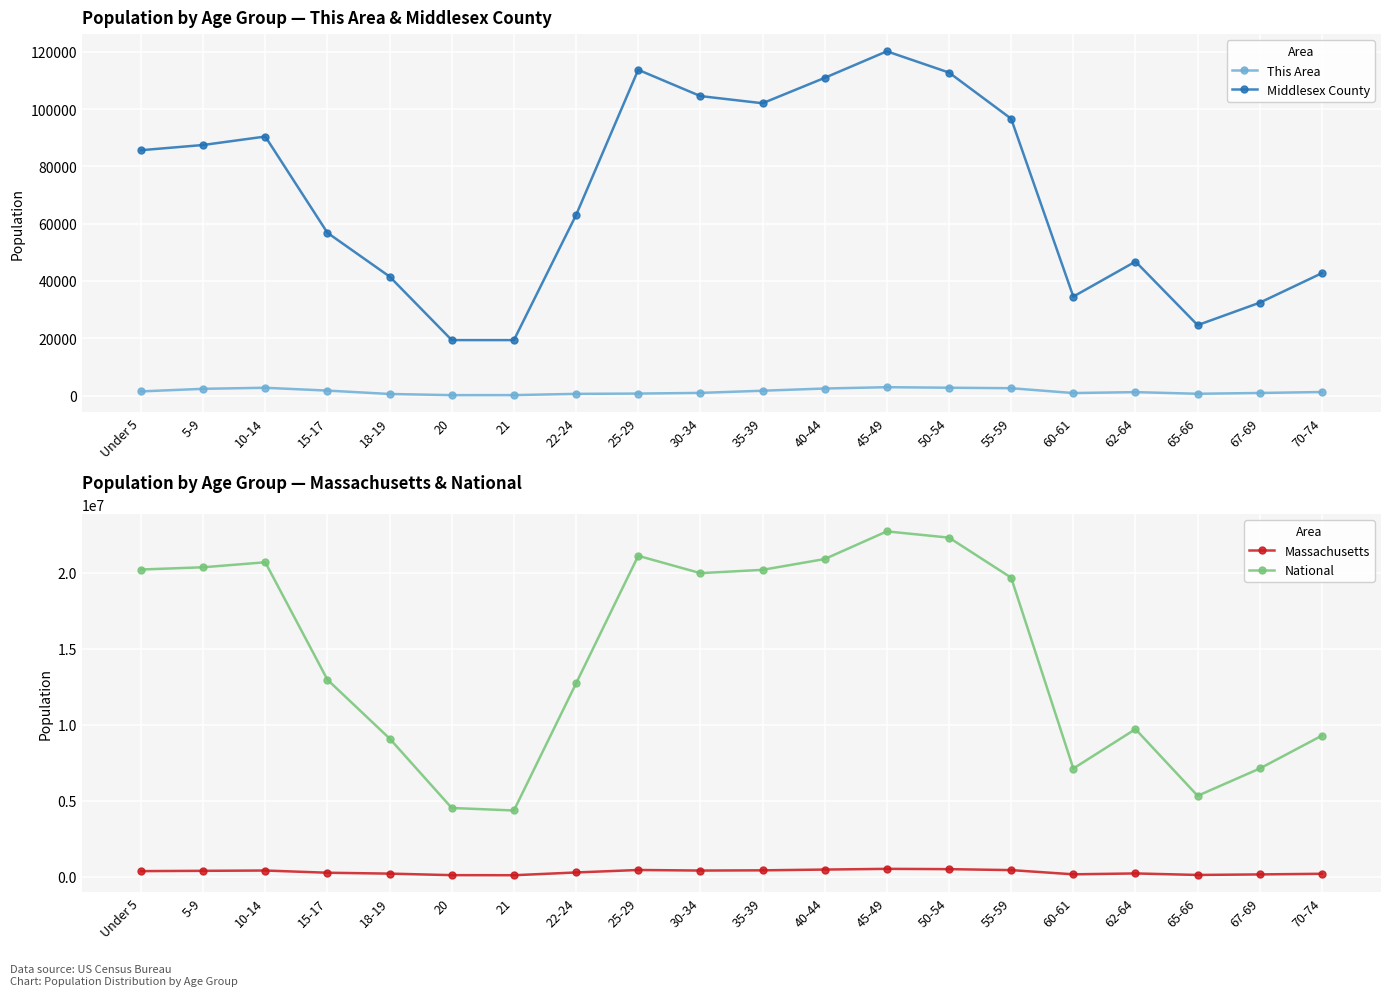

Is it true that This Area equals 860 at 60-61?

True